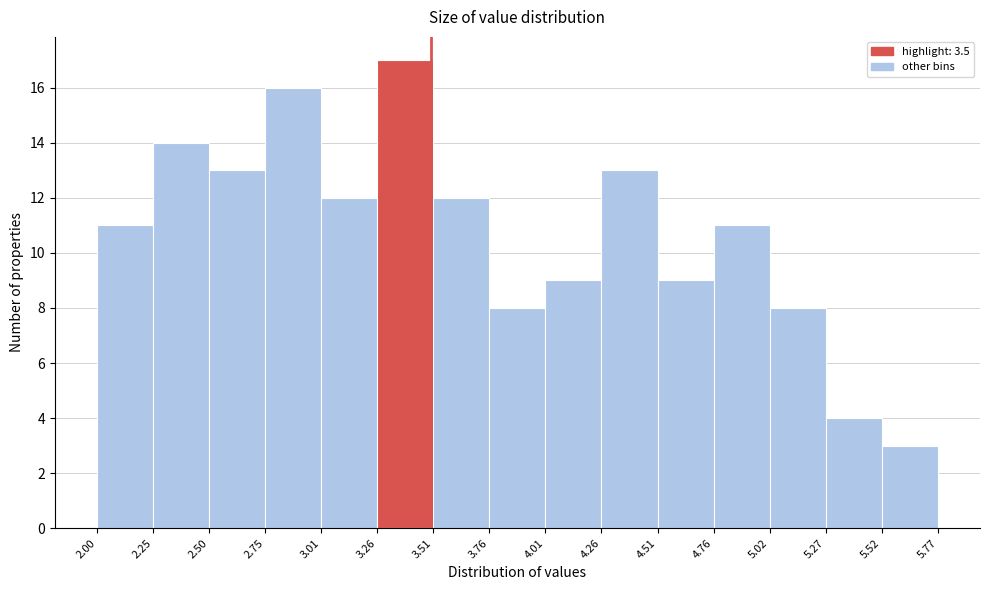

What is the height of the bar covering 5.27 to 5.52 on the x-axis? The values are not printed on the chart, so give them approximately, as read against the axis.

4